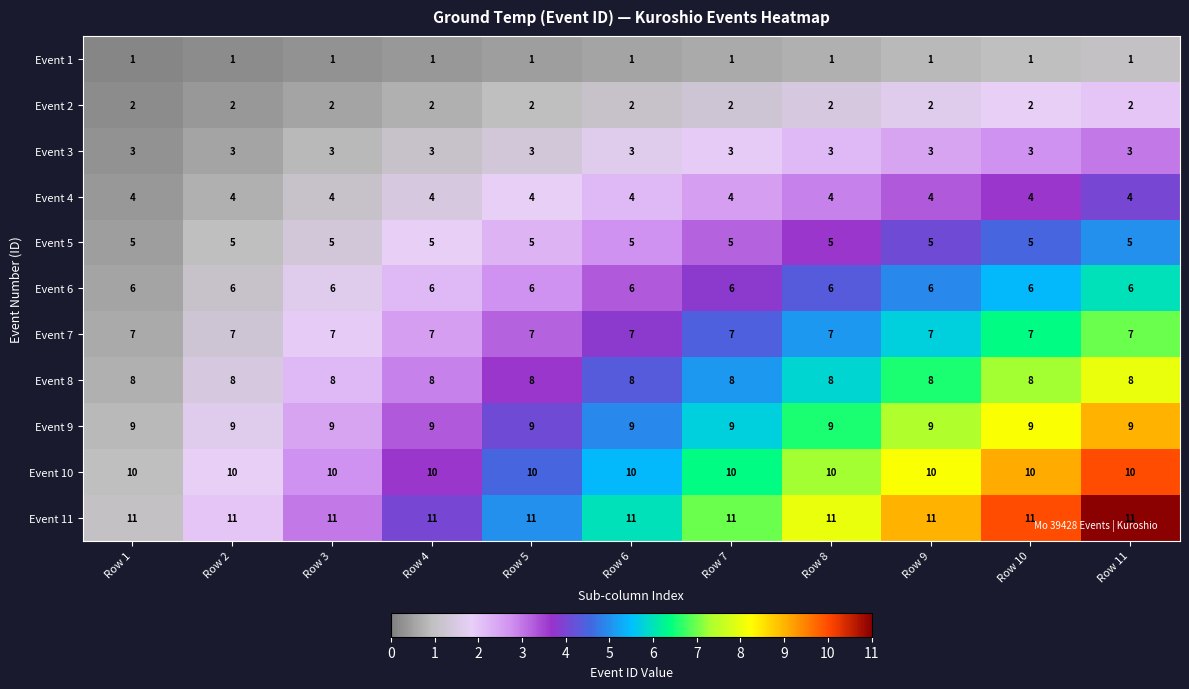

What is the spread (max minus min) of values at Row 7?

10